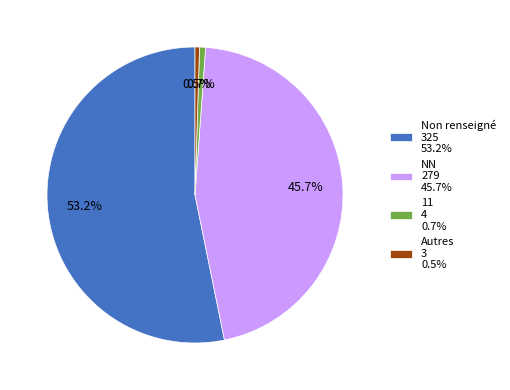

What is the largest slice in the pie chart?

Non renseigné 325 53.2%